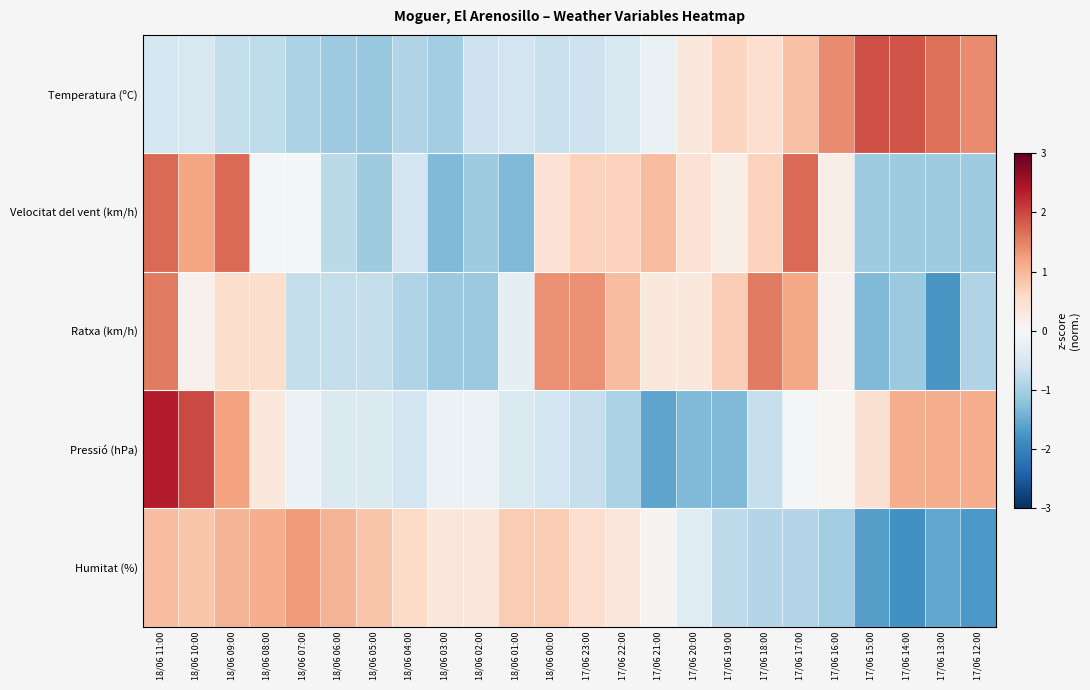

Which has a higher value, 18/06 09:00 or 18/06 11:00?

18/06 11:00